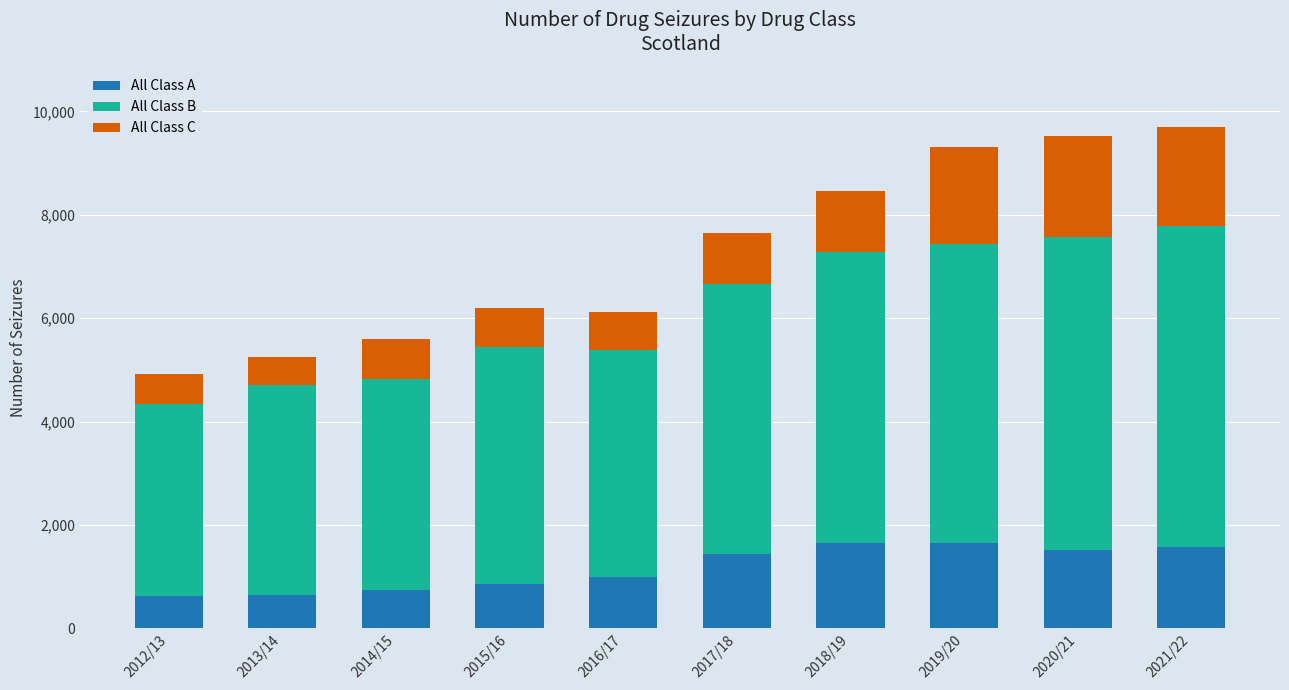

What is the difference between the second highest and second lowest values in the All Class A series?

1010